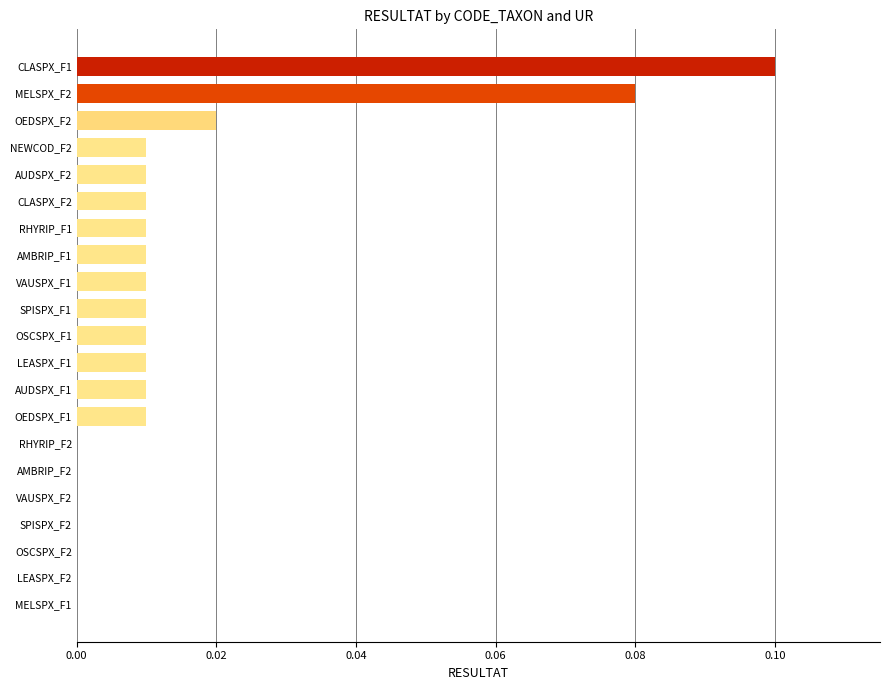

Are the bars horizontal?

Yes